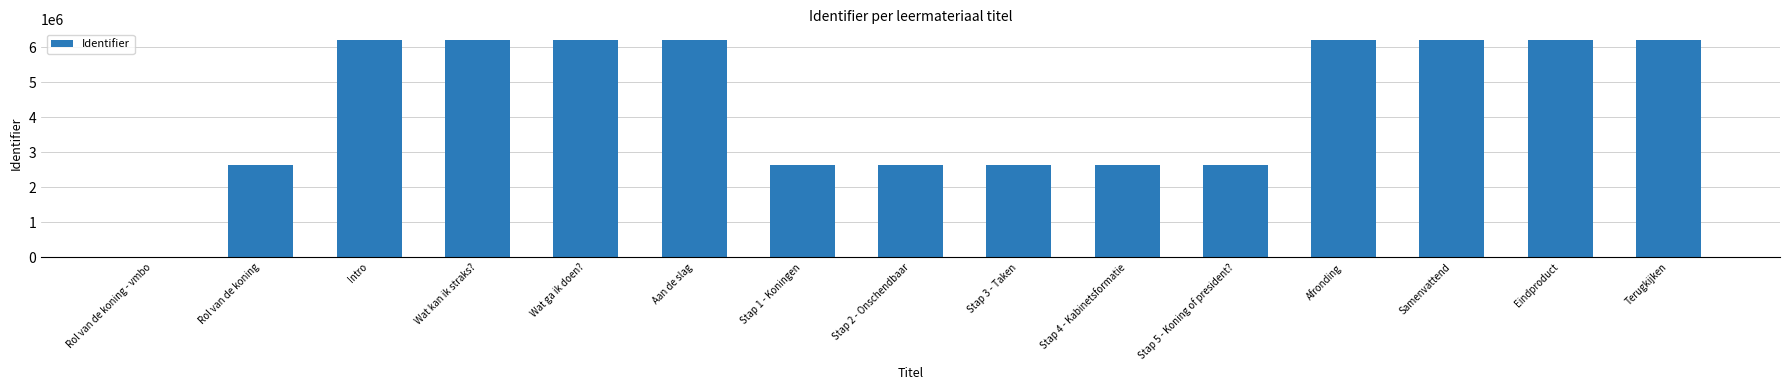

Which has a higher value, Aan de slag or Stap 2 - Onschendbaar?

Aan de slag